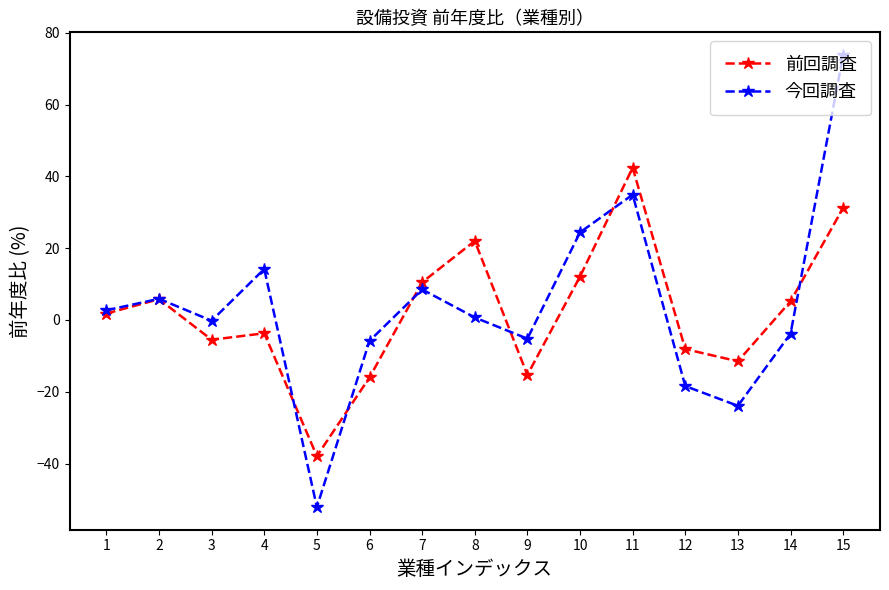

Rank the series at 9 from highest to lowest value.

今回調査, 前回調査